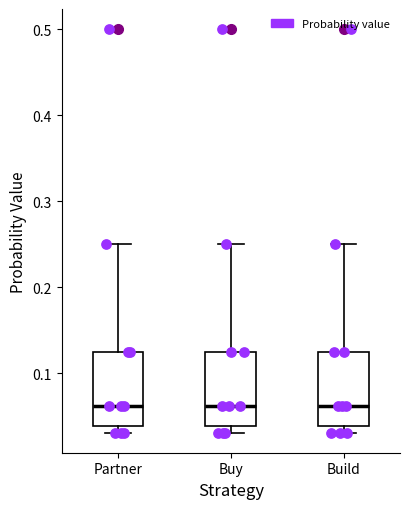

Where does the upper whisker of the box for Build end on the y-axis? The values are not printed on the chart, so give them approximately, as read against the axis.

0.25